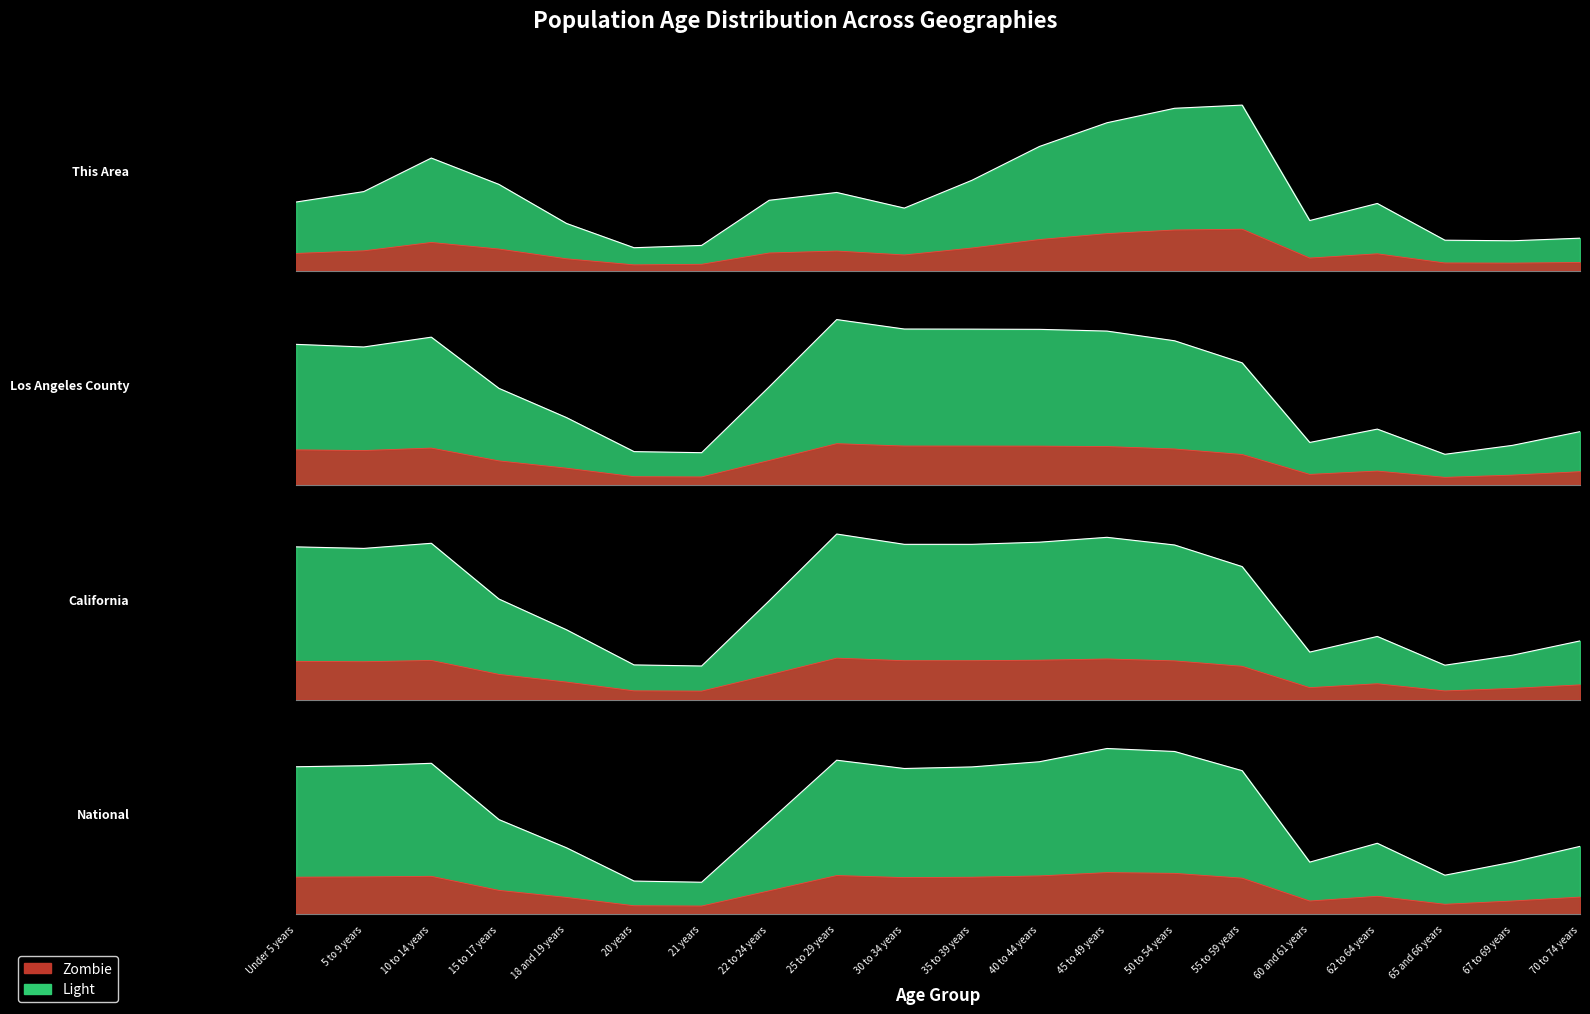

At how many categories does at least one series exceed 0?

20